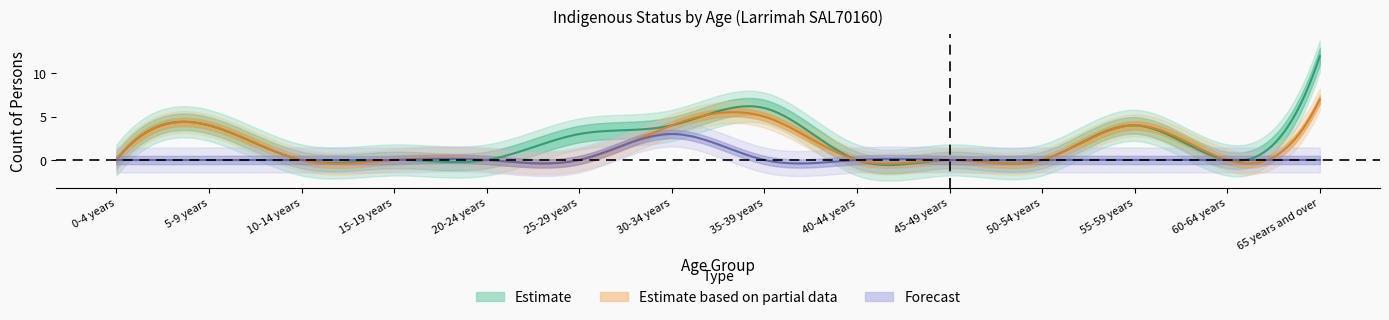

Does the chart have visible grid lines?

No